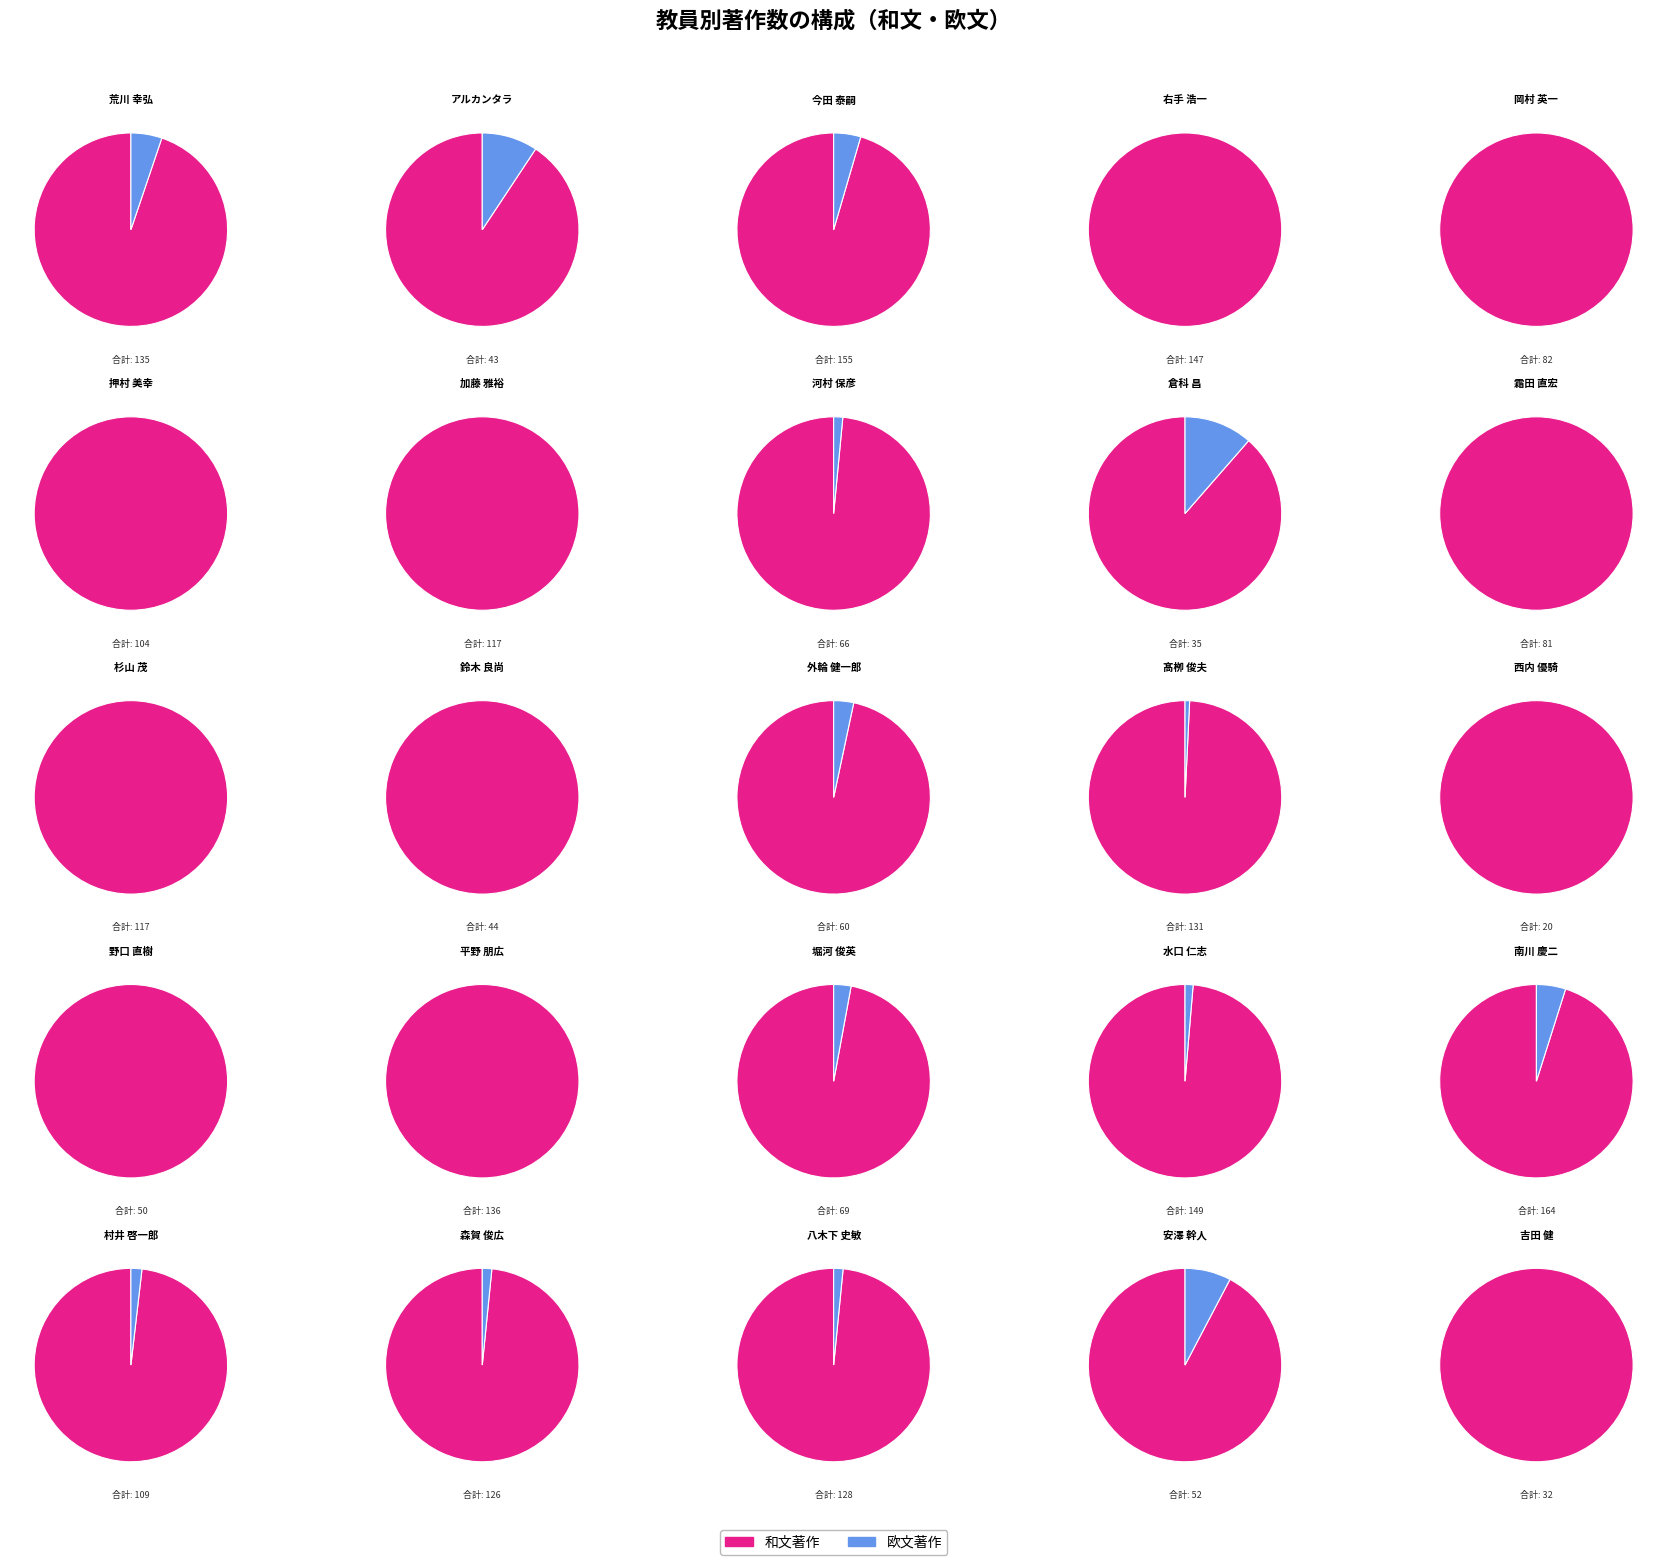

Between 荒川 幸弘 and 髙栁 俊夫, which series saw the biggest shift?

著作合計(欧文)